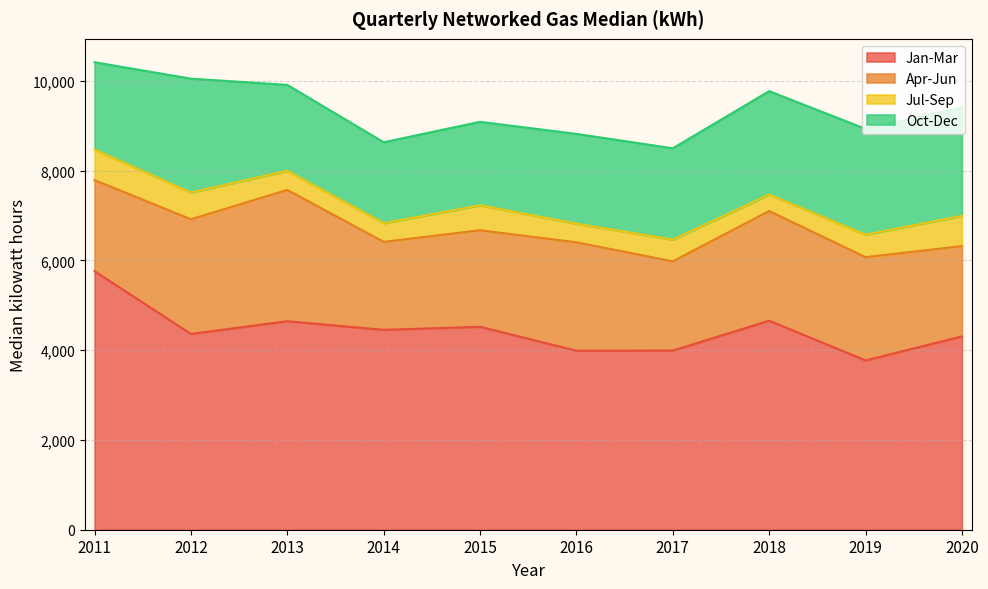

How many lines are shown in the chart?

4